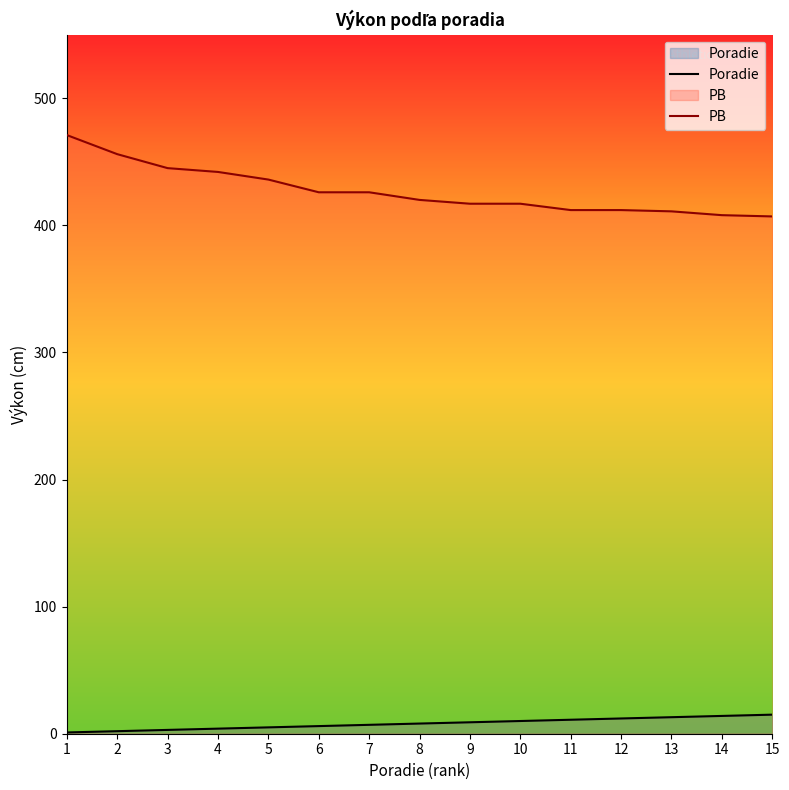

The Poradie series shows 8 at 8. True or false?

True